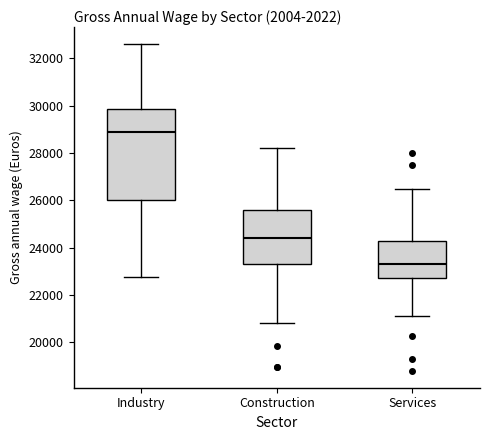

Which box is the tallest, from its lower edge to its upper edge?

Industry